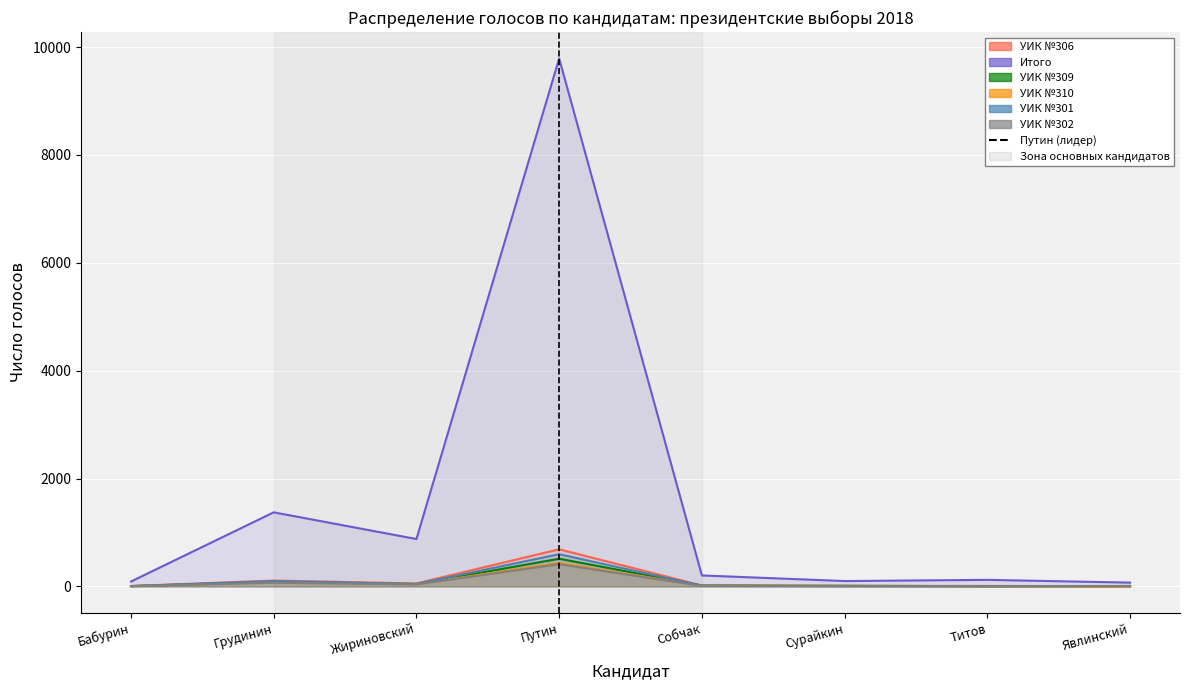

Which series has the largest total across all categories?

Итого